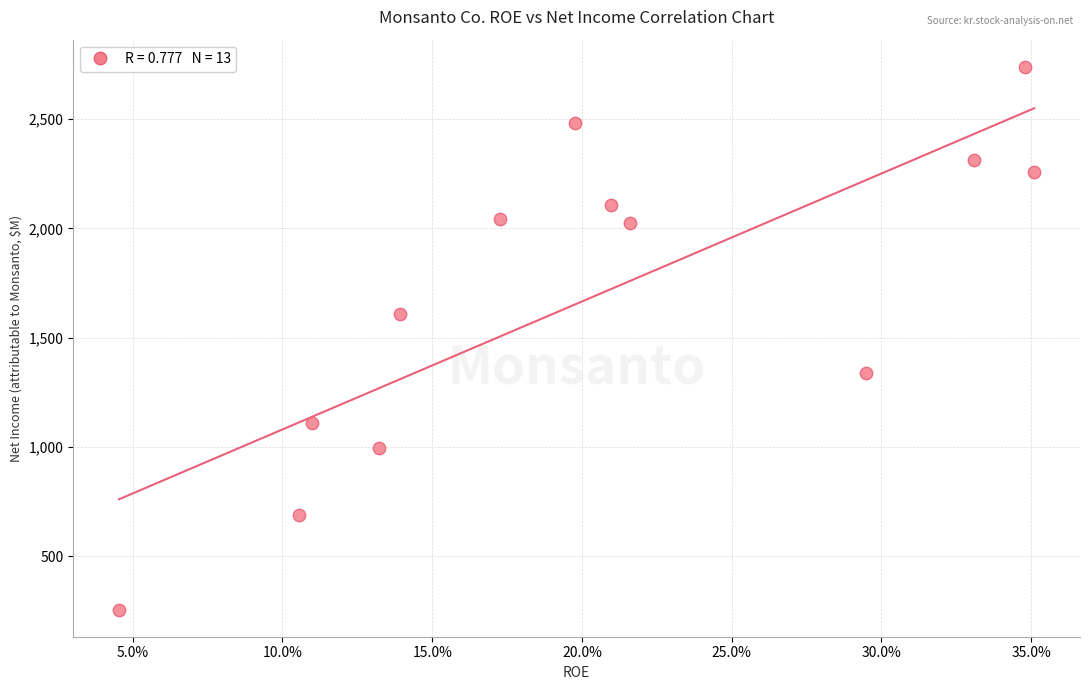

What is the range of Y values (max minus min)?

2485